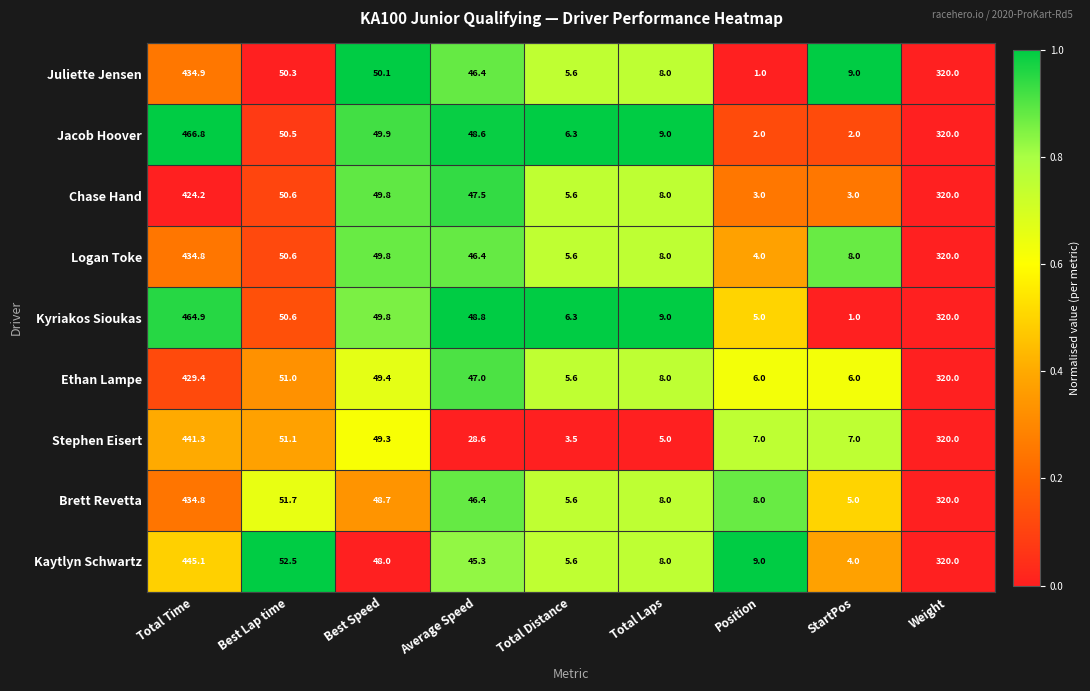

What is the difference between the Brett Revetta values at Average Speed and Position?

38.4